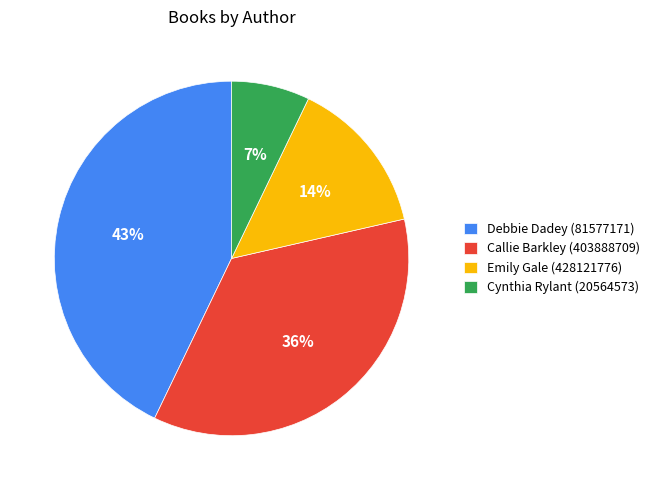

To the nearest percent, what is the combined percentage of Cynthia Rylant (20564573) and Callie Barkley (403888709)?

43%